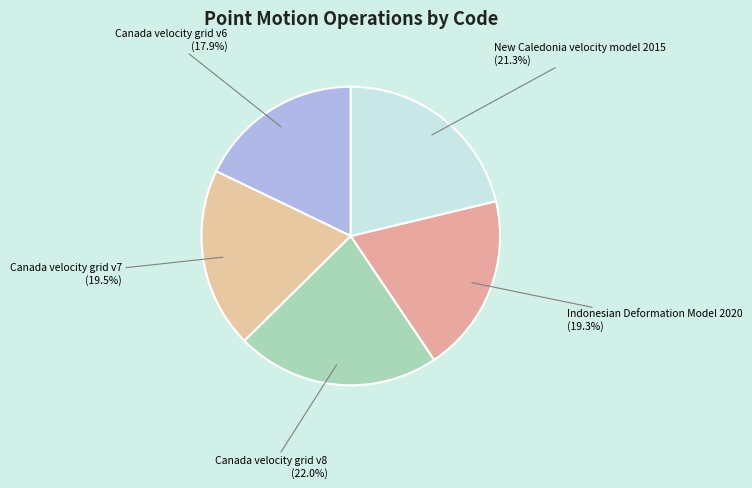

How many slices are in this pie chart?

5